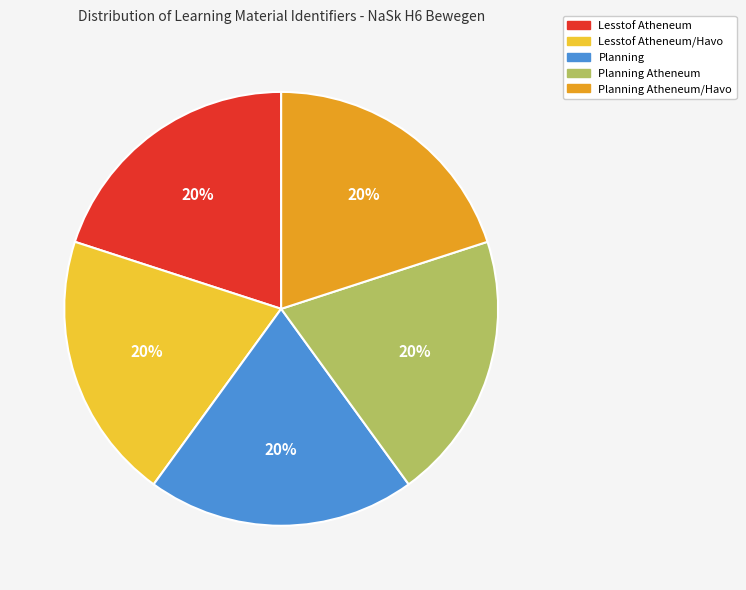

What is the ratio of the value at Planning Atheneum/Havo to the value at Planning?

1.0